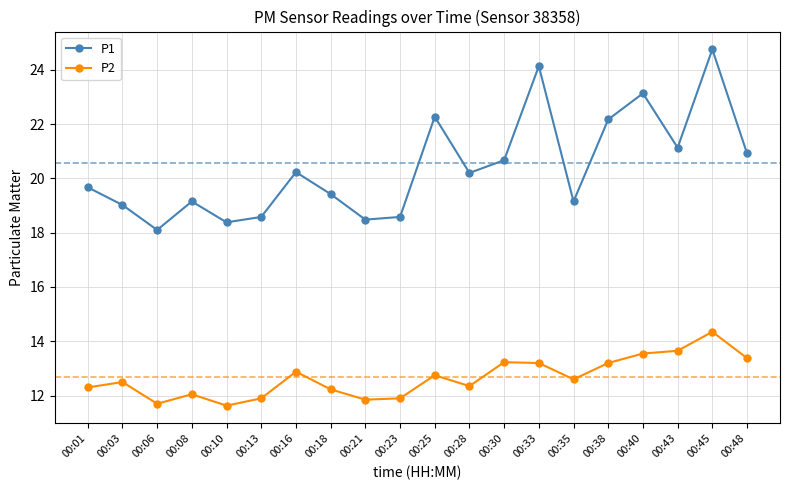

In P2, how many points are lower than both neighbors (excluding endpoints)?

5